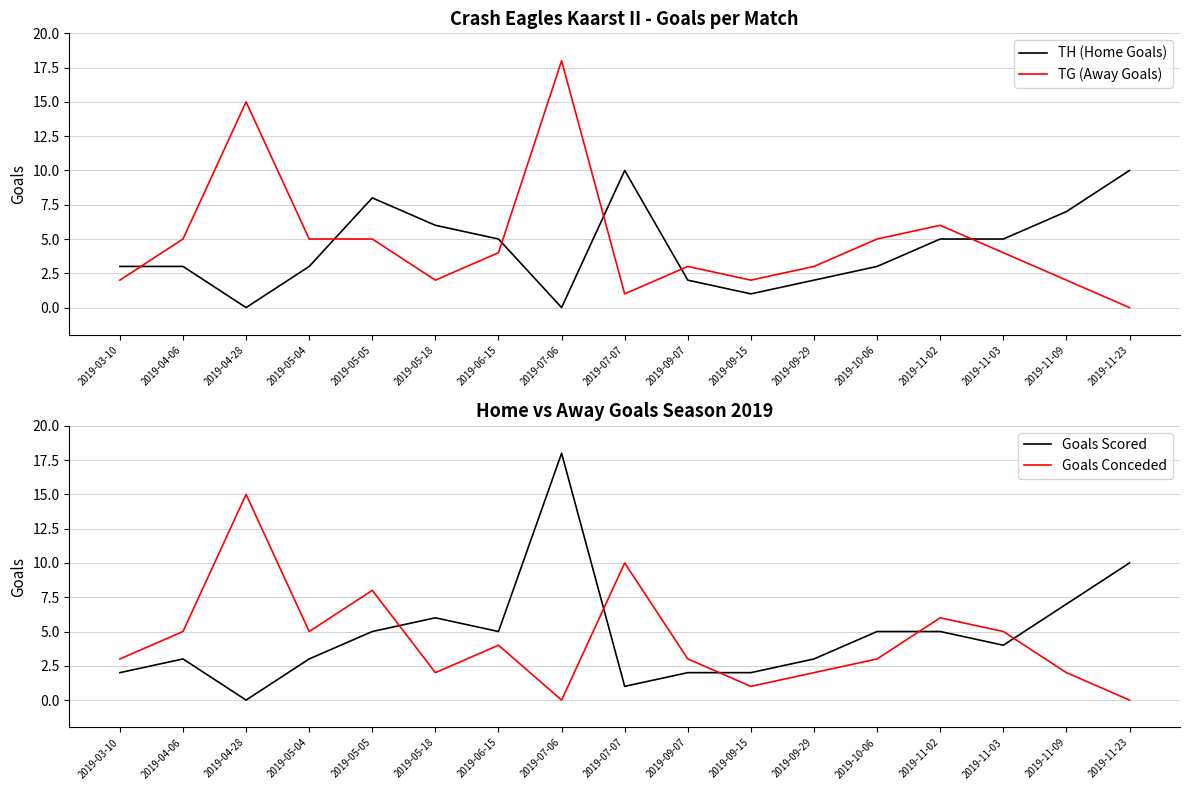

What is the label of the 16th point from the right?

2019-04-06